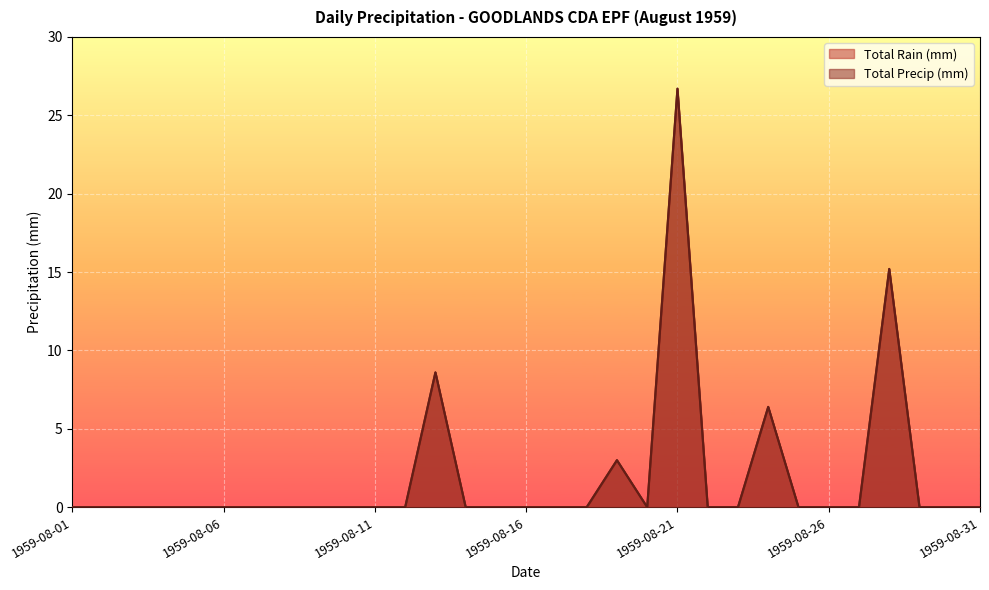

Reading left to right, what are all the values shown in this chart?

Total Rain (mm): 1959-08-01=0.0	1959-08-02=0.0	1959-08-03=0.0	1959-08-04=0.0	1959-08-05=0.0	1959-08-06=0.0	1959-08-07=0.0	1959-08-08=0.0	1959-08-09=0.0	1959-08-10=0.0	1959-08-11=0.0	1959-08-12=0.0	1959-08-13=8.6	1959-08-14=0.0	1959-08-15=0.0	1959-08-16=0.0	1959-08-17=0.0	1959-08-18=0.0	1959-08-19=3.0	1959-08-20=0.0	1959-08-21=26.7	1959-08-22=0.0	1959-08-23=0.0	1959-08-24=6.4	1959-08-25=0.0	1959-08-26=0.0	1959-08-27=0.0	1959-08-28=15.2	1959-08-29=0.0	1959-08-30=0.0	1959-08-31=0.0
Total Precip (mm): 1959-08-01=0.0	1959-08-02=0.0	1959-08-03=0.0	1959-08-04=0.0	1959-08-05=0.0	1959-08-06=0.0	1959-08-07=0.0	1959-08-08=0.0	1959-08-09=0.0	1959-08-10=0.0	1959-08-11=0.0	1959-08-12=0.0	1959-08-13=8.6	1959-08-14=0.0	1959-08-15=0.0	1959-08-16=0.0	1959-08-17=0.0	1959-08-18=0.0	1959-08-19=3.0	1959-08-20=0.0	1959-08-21=26.7	1959-08-22=0.0	1959-08-23=0.0	1959-08-24=6.4	1959-08-25=0.0	1959-08-26=0.0	1959-08-27=0.0	1959-08-28=15.2	1959-08-29=0.0	1959-08-30=0.0	1959-08-31=0.0